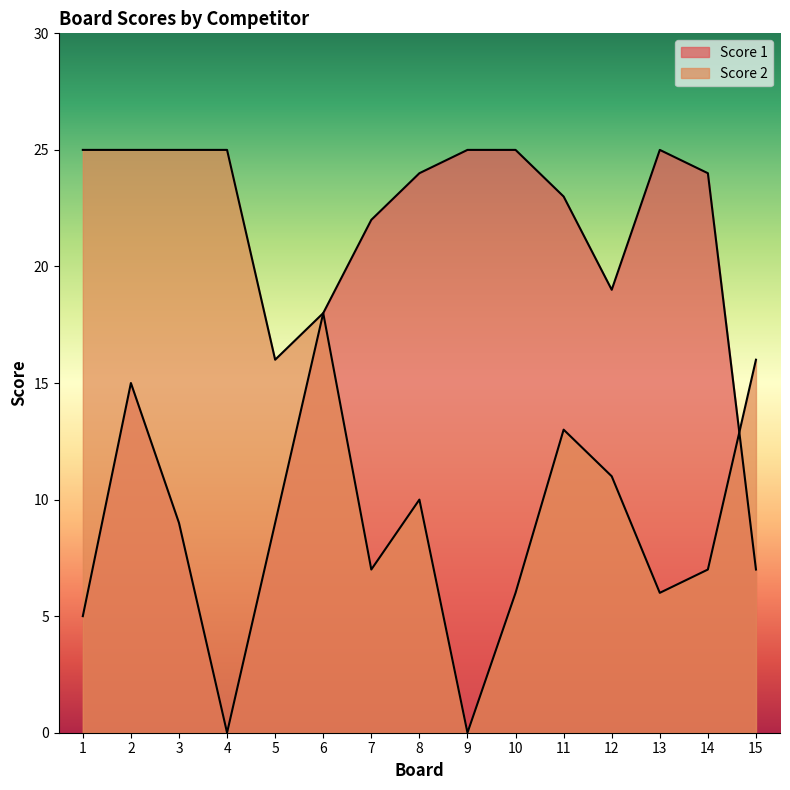

Which series has the largest range (max minus min)?

Score 1